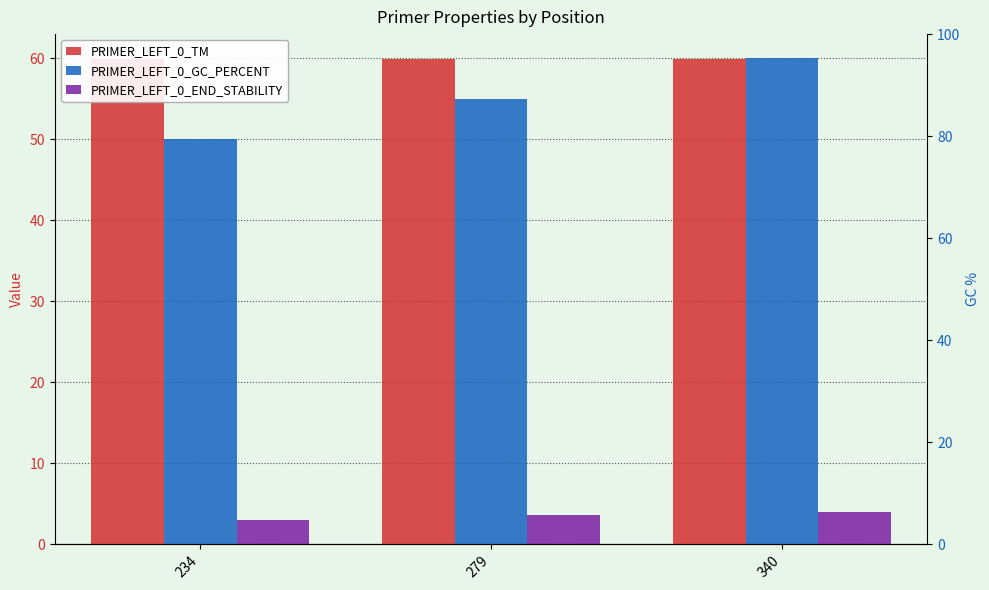

Which series has the largest range (max minus min)?

PRIMER_LEFT_0_GC_PERCENT